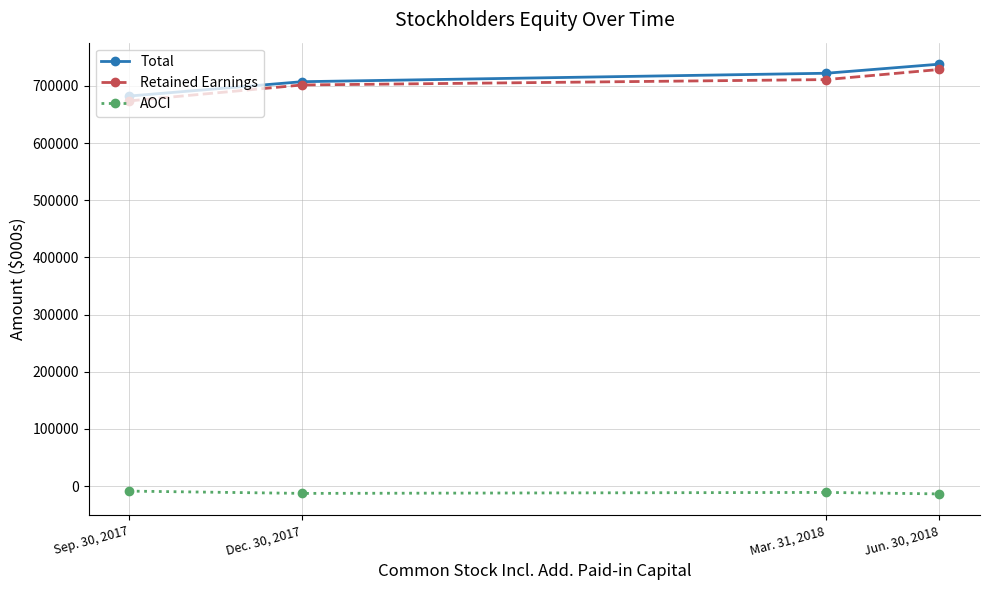

What is the sum of all Retained Earnings values?

2815361